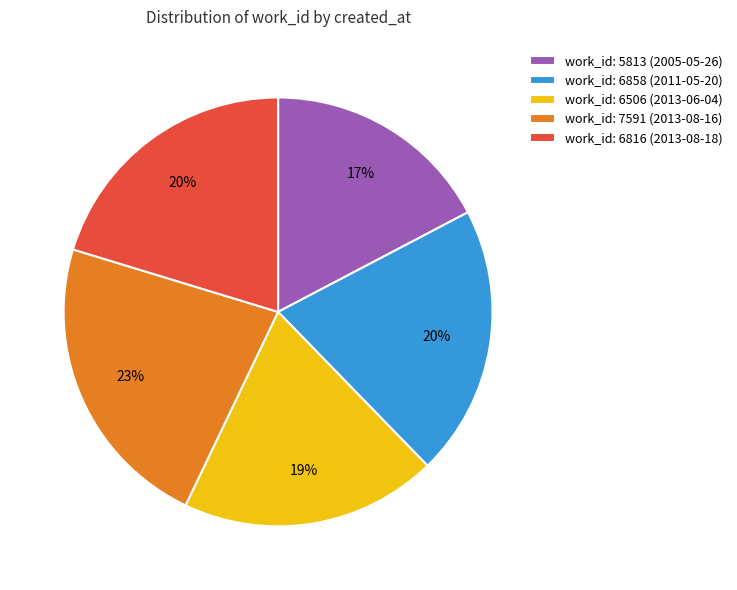

The work_id: 6858 (2011-05-20) slice represents 20% of the pie. True or false?

True